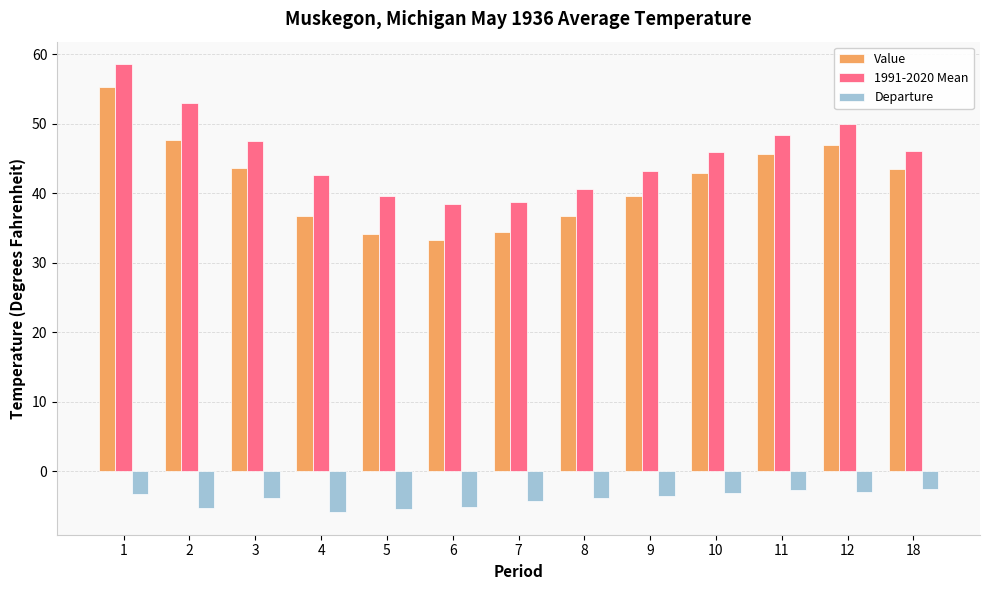

Between 1 and 6, which series saw the biggest shift?

Value